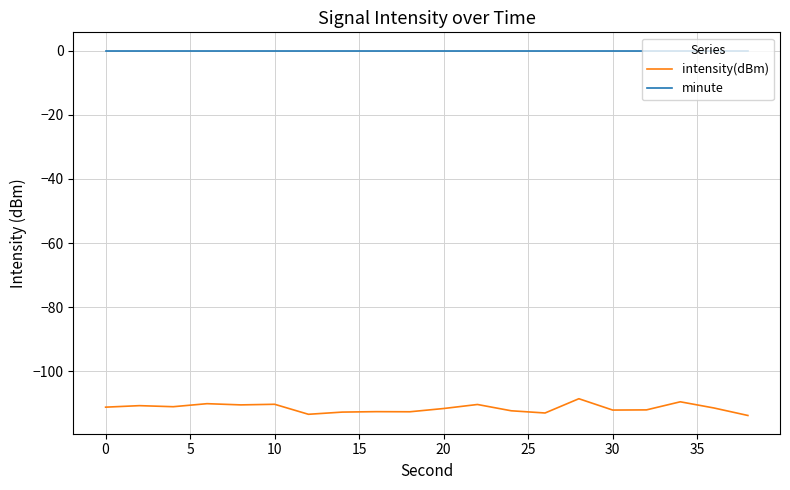

Rank the series by their average value, from lowest to highest.

intensity(dBm), minute